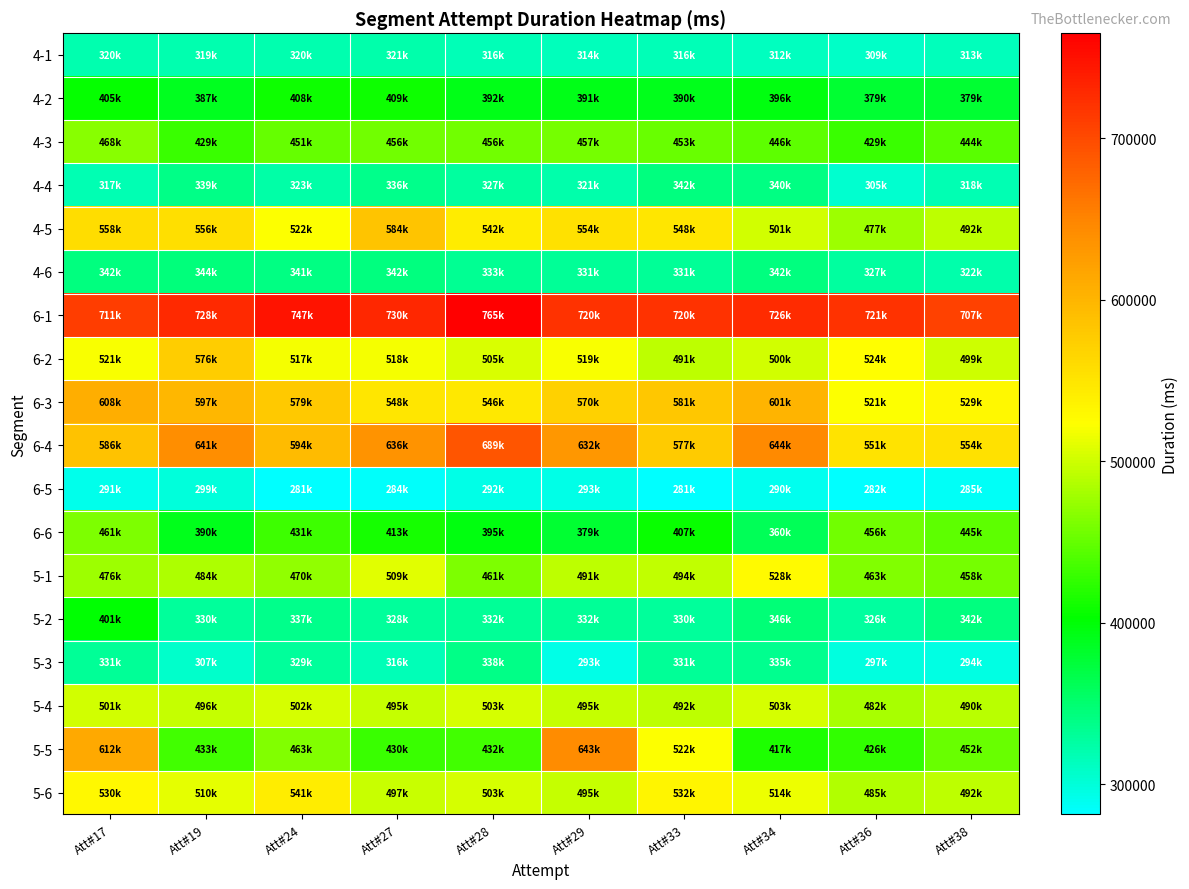

How many distinct data groups are displayed?

18